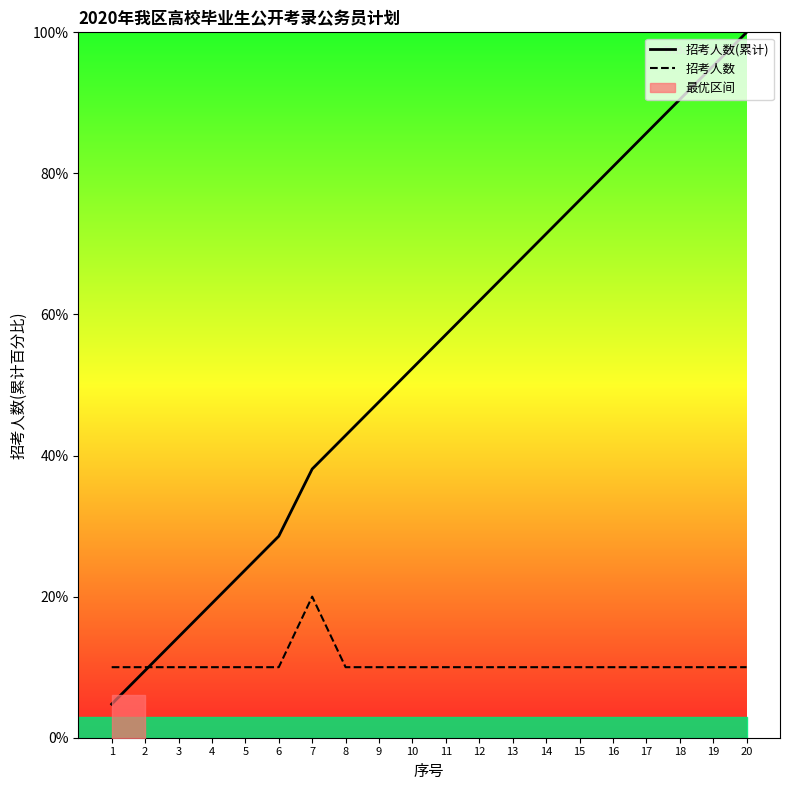

Where do 招考人数 and 招考人数(累计) first cross each other?

2 and 3